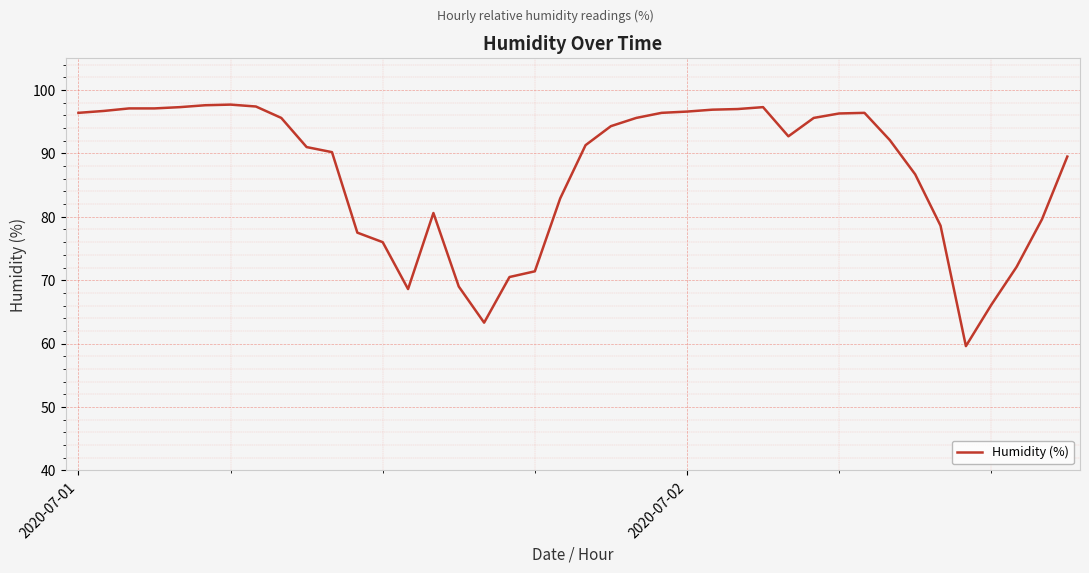

What is the difference between the maximum and minimum values?

38.1